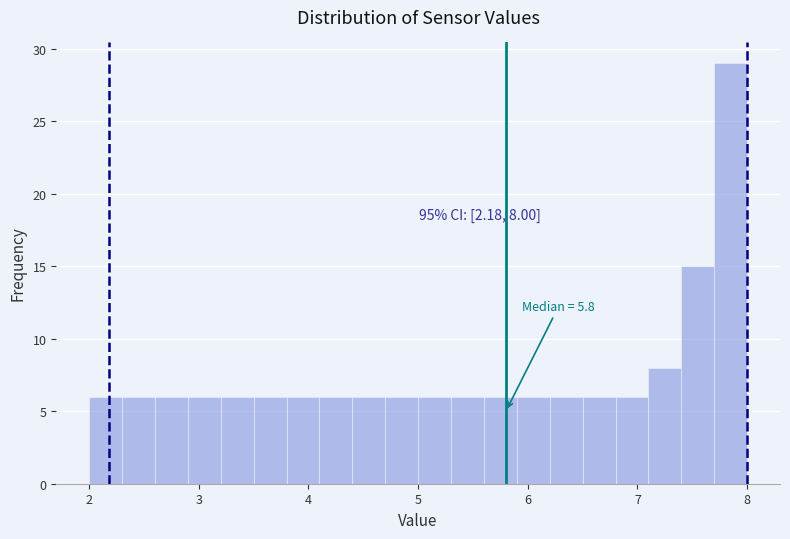

Read against the x-axis, roughly where is the centre of the tallest bar?

7.9